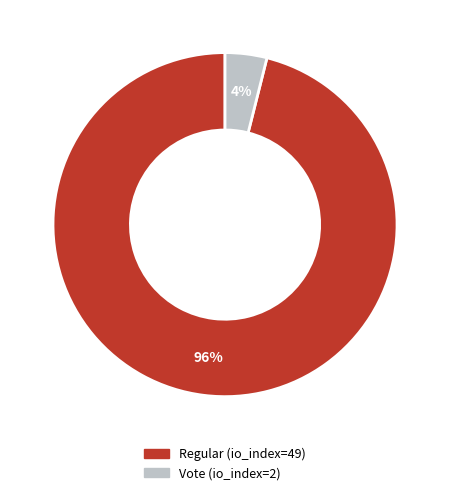

Is the sum of Regular (io_index=49) and Vote (io_index=2) greater than half?

Yes